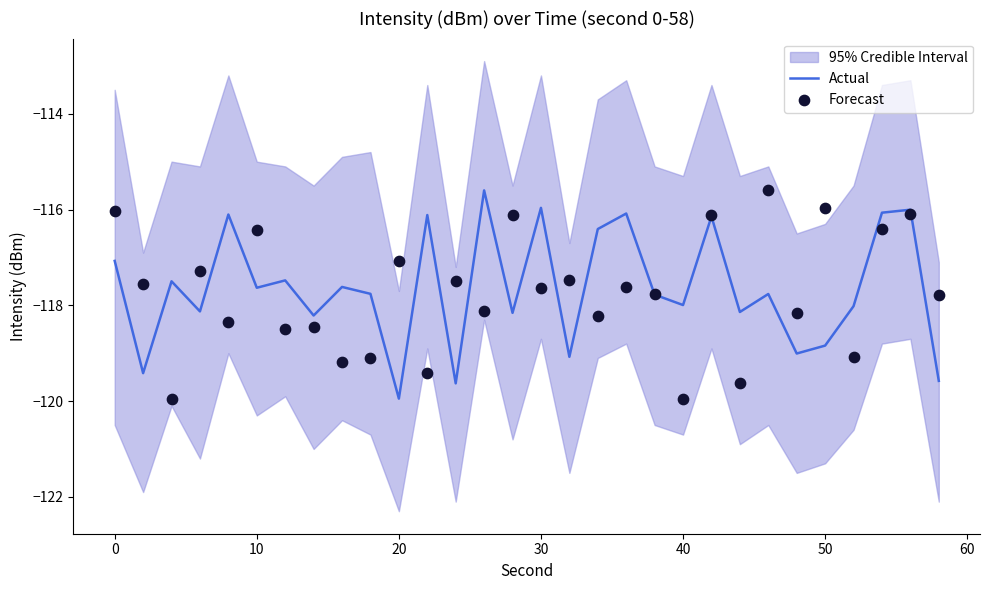

Which series contains the lowest Y value?

Forecast